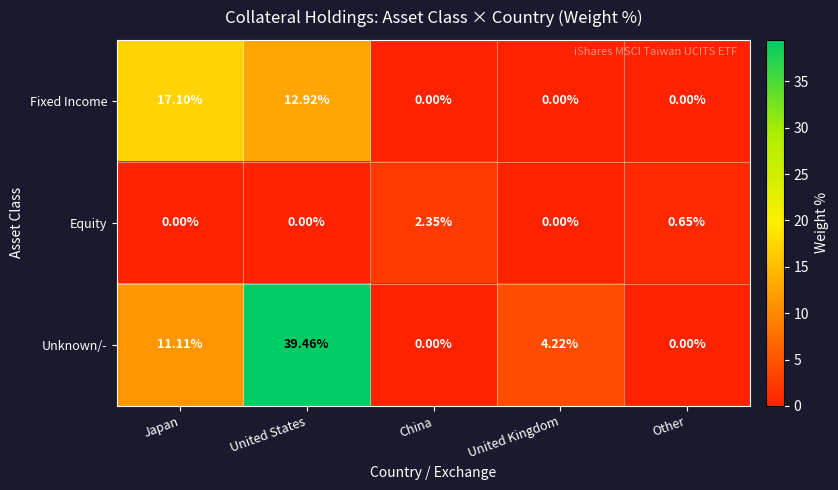

Which series has the largest range (max minus min)?

Unknown/-